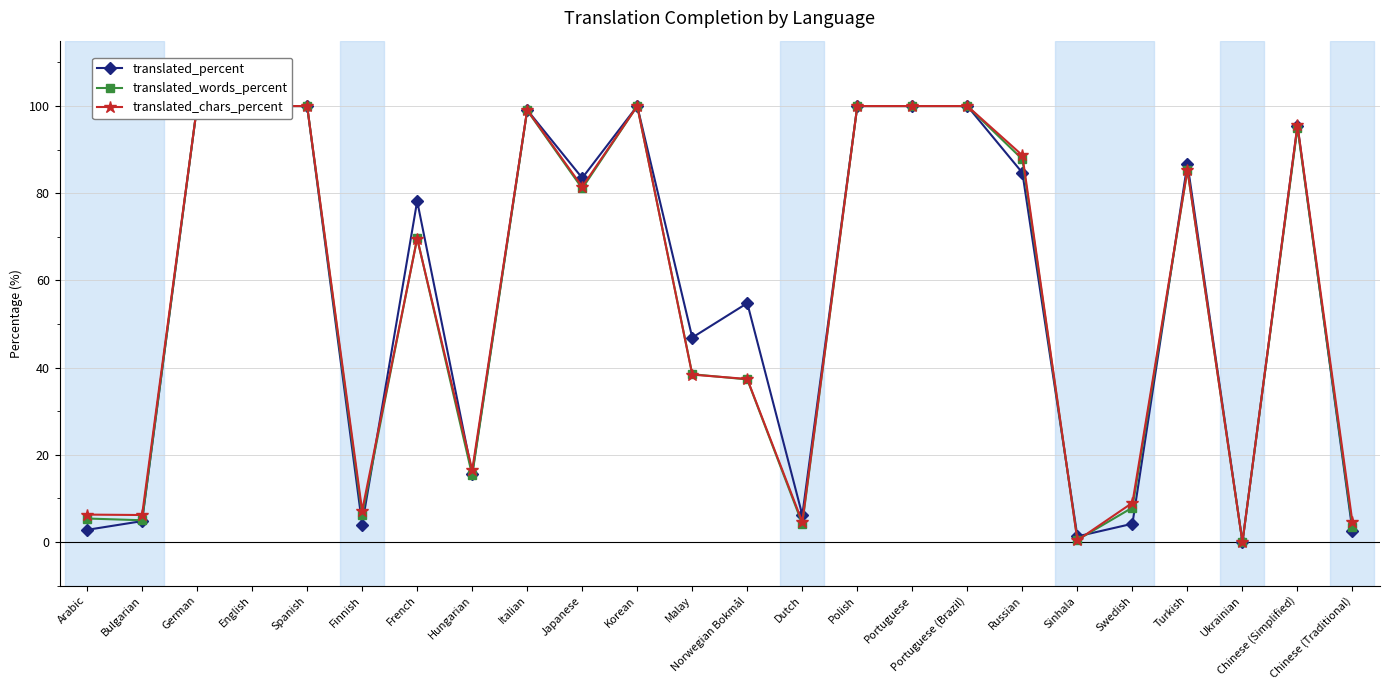

In translated_chars_percent, how many points are higher than both neighbors (excluding endpoints)?

5